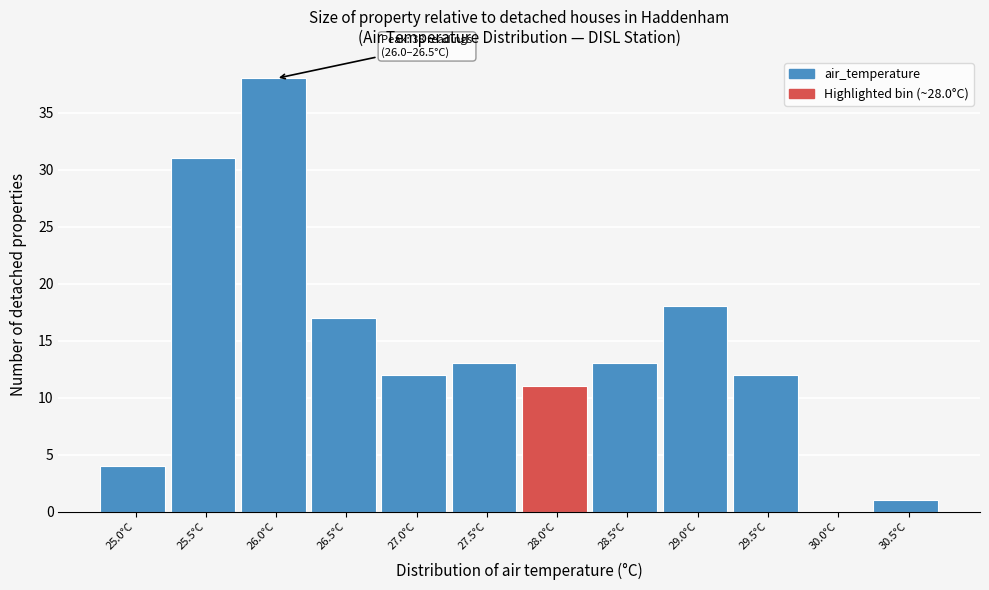

Reading left to right, list all the values displayed in this chart.

25.0°C=4	25.5°C=31	26.0°C=38	26.5°C=17	27.0°C=12	27.5°C=13	28.0°C=11	28.5°C=13	29.0°C=18	29.5°C=12	30.0°C=0	30.5°C=1